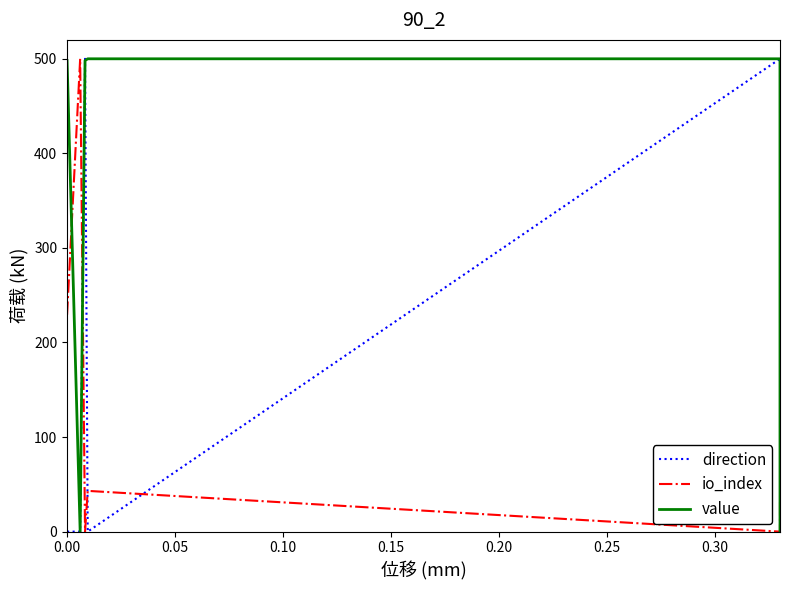

What are all the series names shown in the legend?

direction, io_index, value